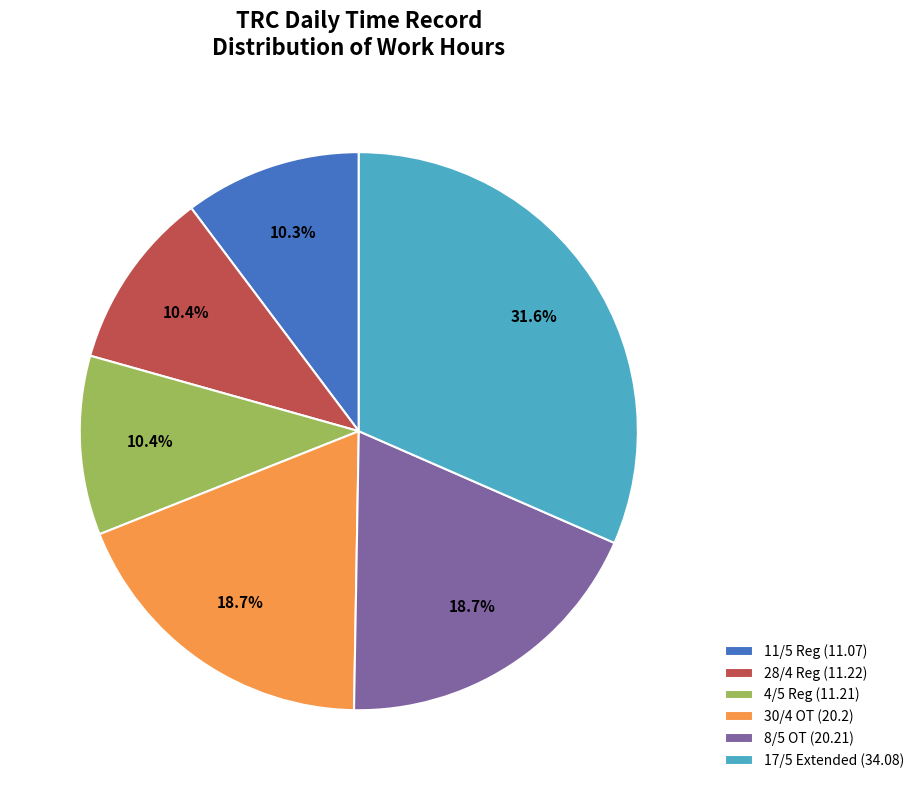

Is there a majority slice in this chart?

No